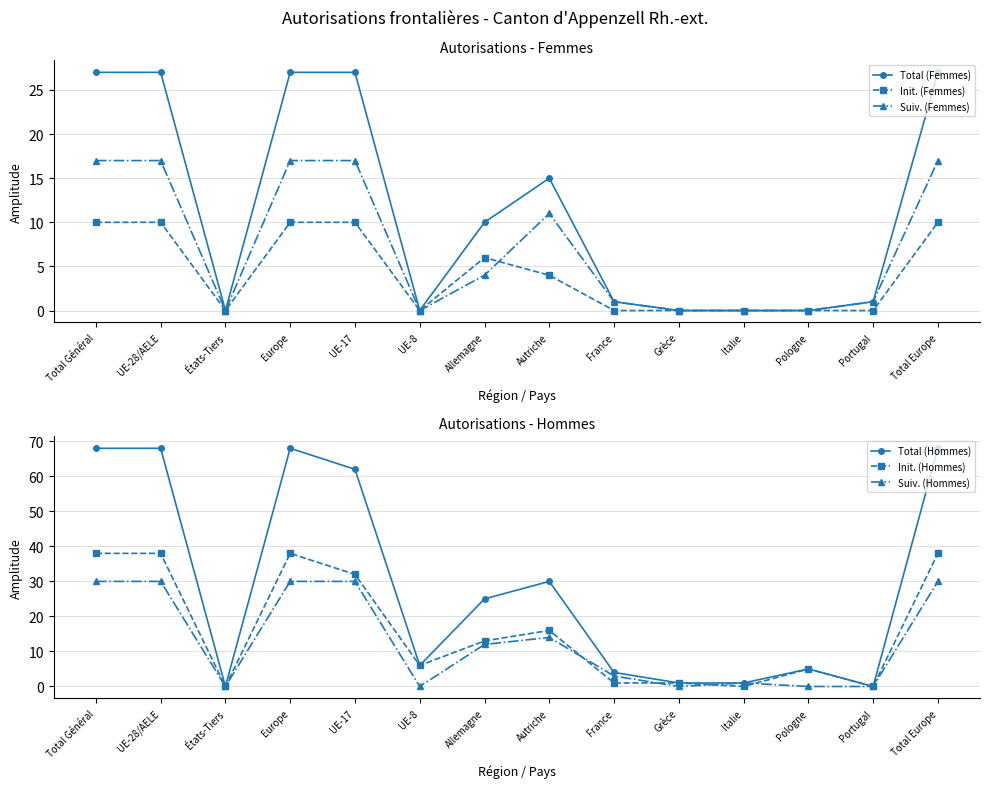

What is the value of the Total (Femmes) point at the 4th from the left?

27